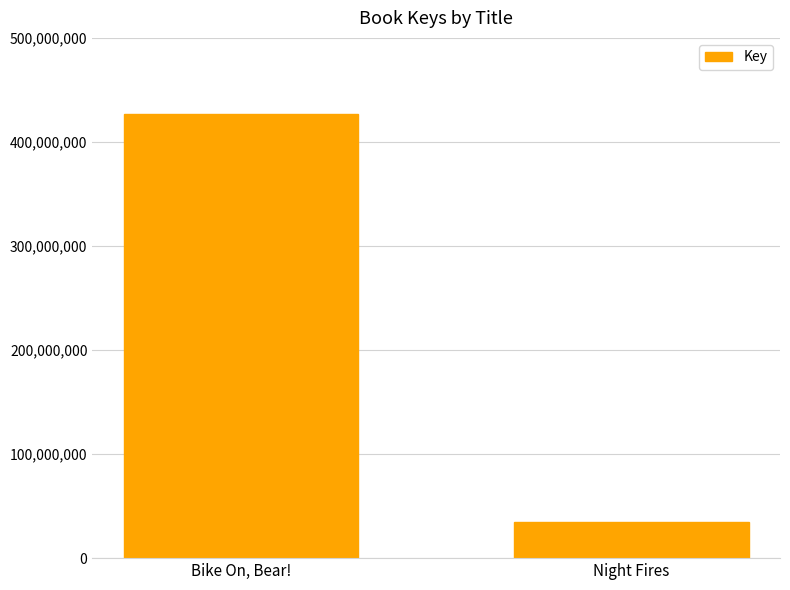

Rank the categories by value from lowest to highest.

Night Fires, Bike On, Bear!